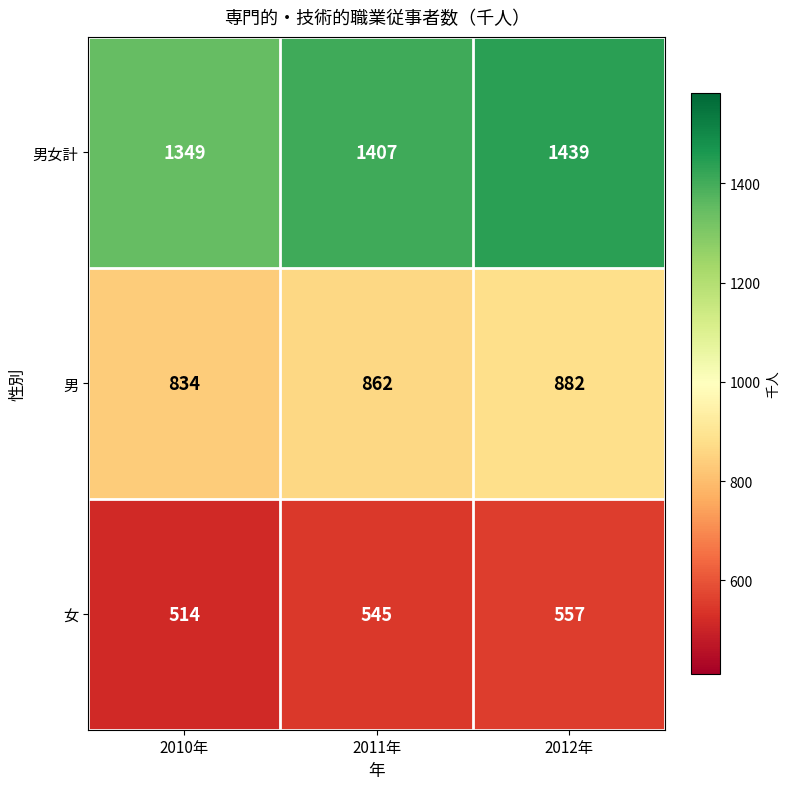

What is the average value of the 男女計 series?

1398